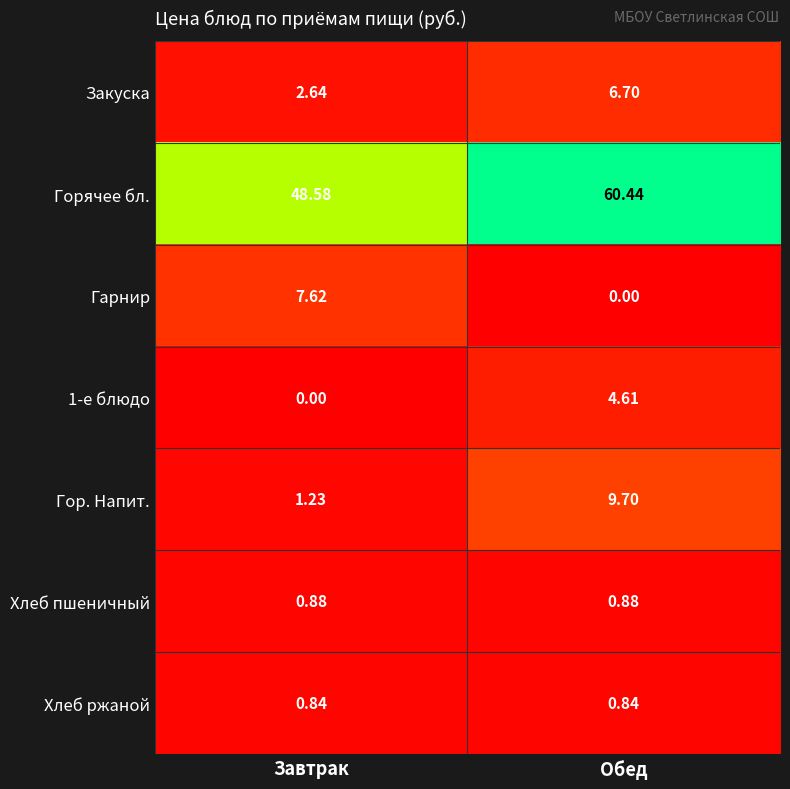

What is the difference between the highest and lowest values at Обед?

60.4